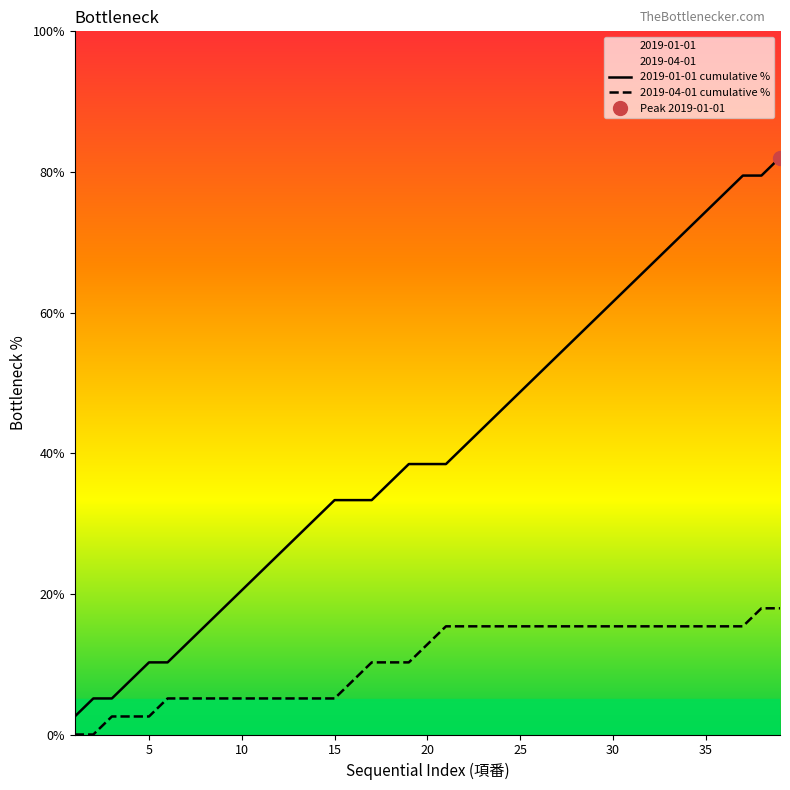

The 2019-01-01 cumulative % series shows 38.5 at 20. True or false?

True